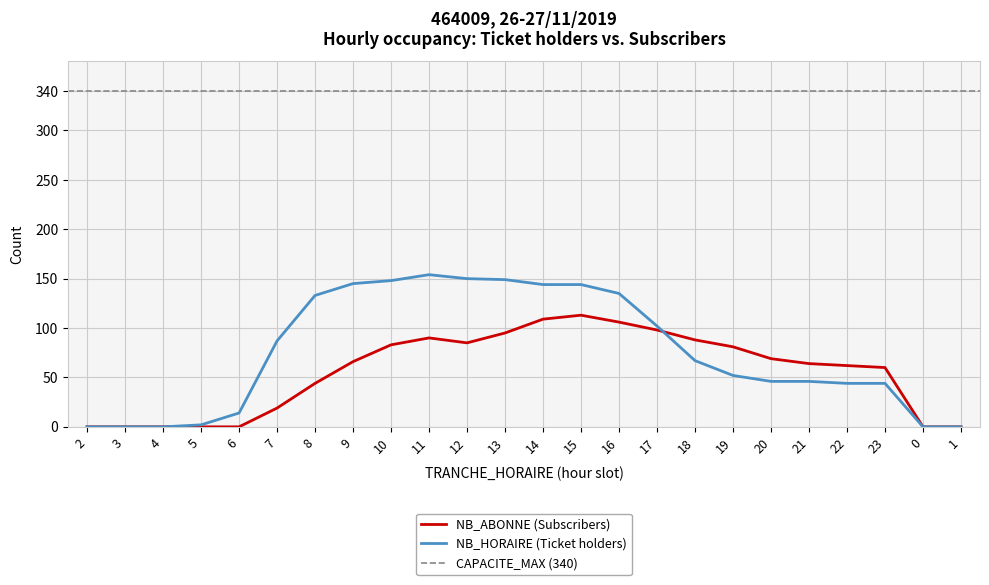

Reading left to right, transcribe all the data shown in this chart.

NB_HORAIRE: 2=0	3=0	4=0	5=2	6=14	7=87	8=133	9=145	10=148	11=154	12=150	13=149	14=144	15=144	16=135	17=102	18=67	19=52	20=46	21=46	22=44	23=44	0=0	1=0
NB_ABONNE: 2=0	3=0	4=0	5=0	6=0	7=19	8=44	9=66	10=83	11=90	12=85	13=95	14=109	15=113	16=106	17=98	18=88	19=81	20=69	21=64	22=62	23=60	0=0	1=0